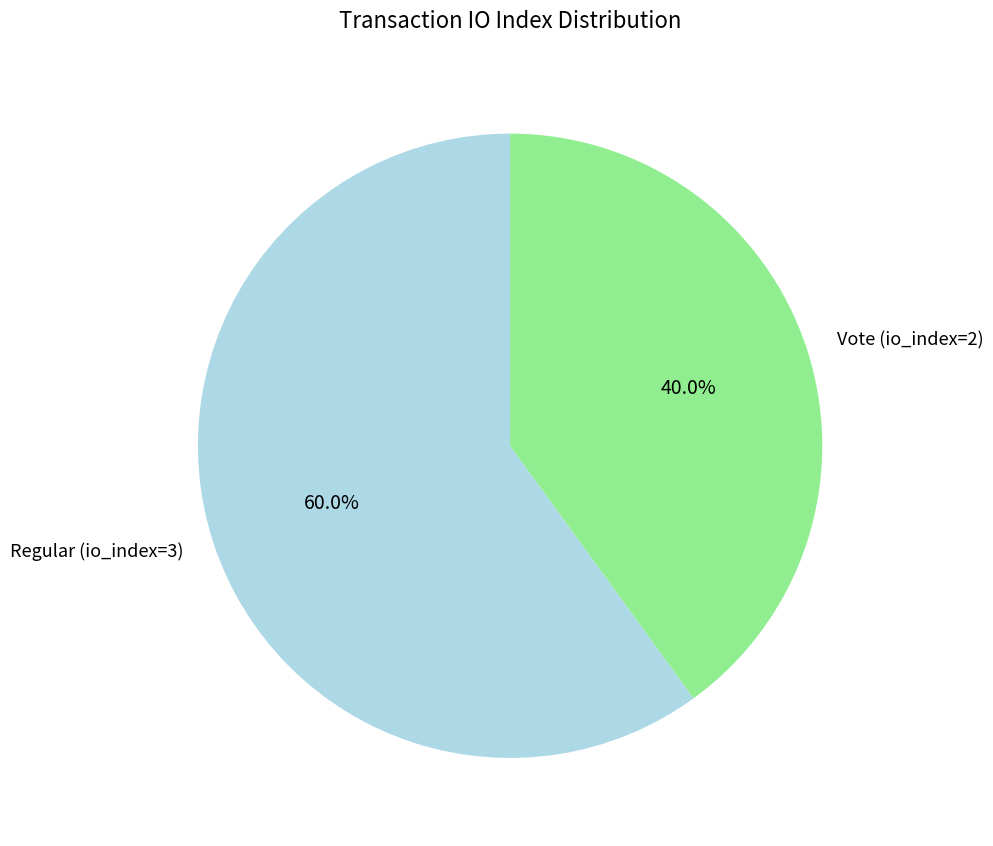

Which category has the biggest portion of the pie?

Regular (io_index=3)